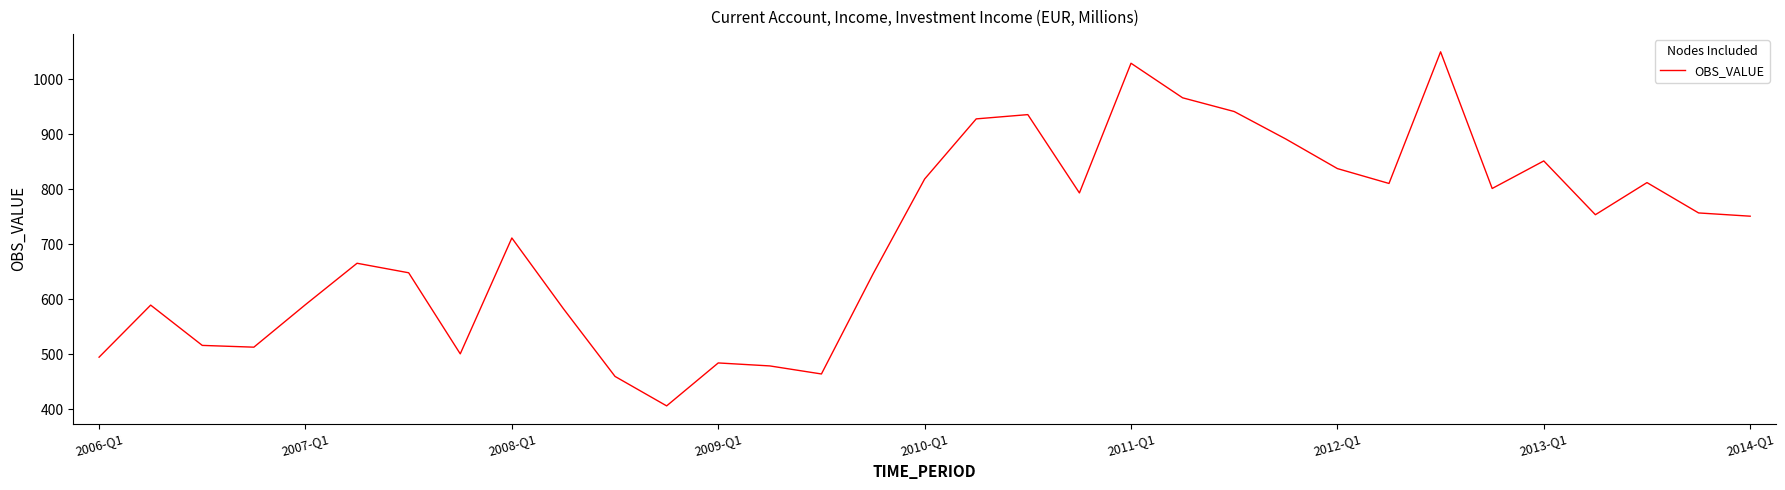

What is the greatest value displayed?

1050.3